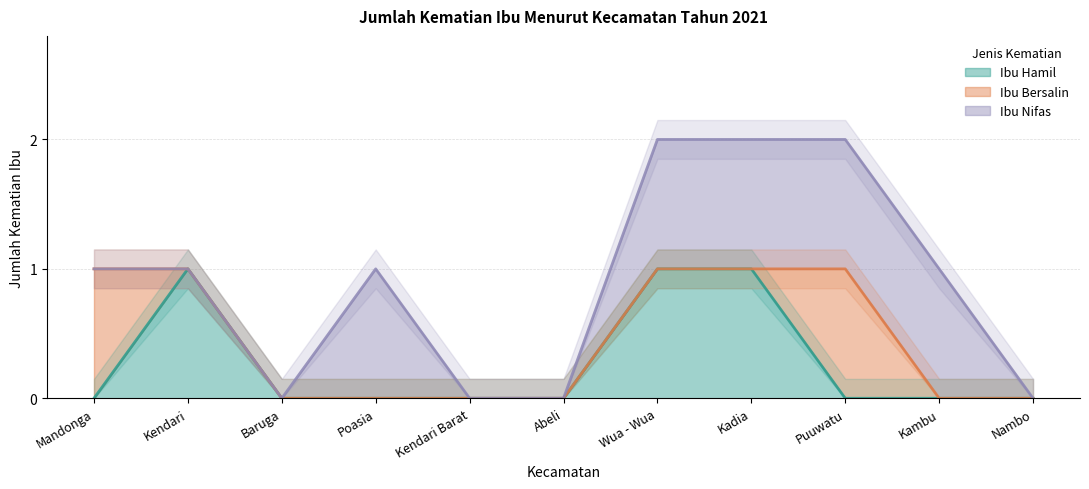

Is it true that Ibu Hamil equals 1 at Kambu?

False